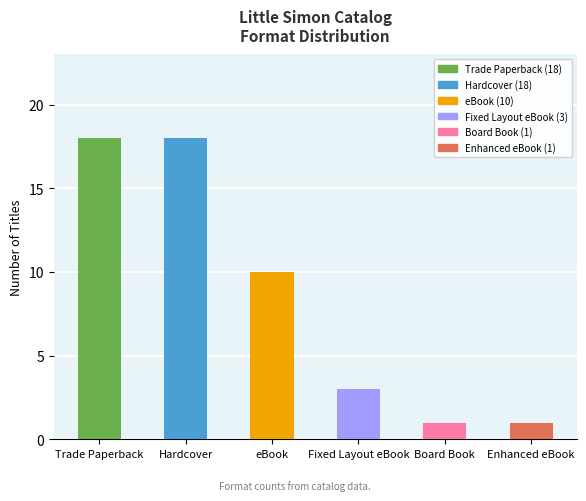

Approximately how many times larger is the value at Board Book compared to Fixed Layout eBook?

0.3